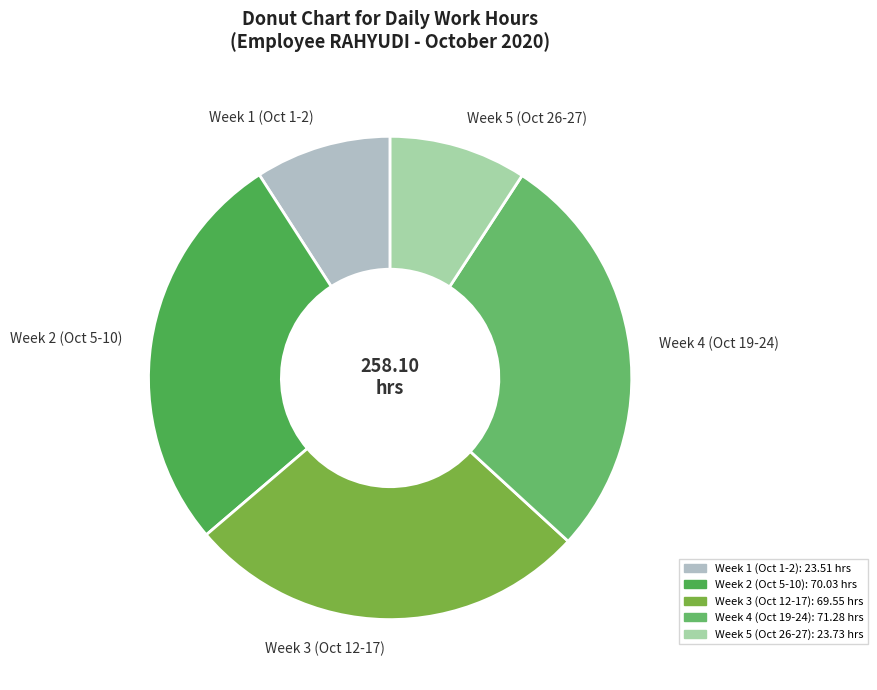

Is the sum of Week 4 (Oct 19-24) and Week 2 (Oct 5-10) greater than half?

Yes